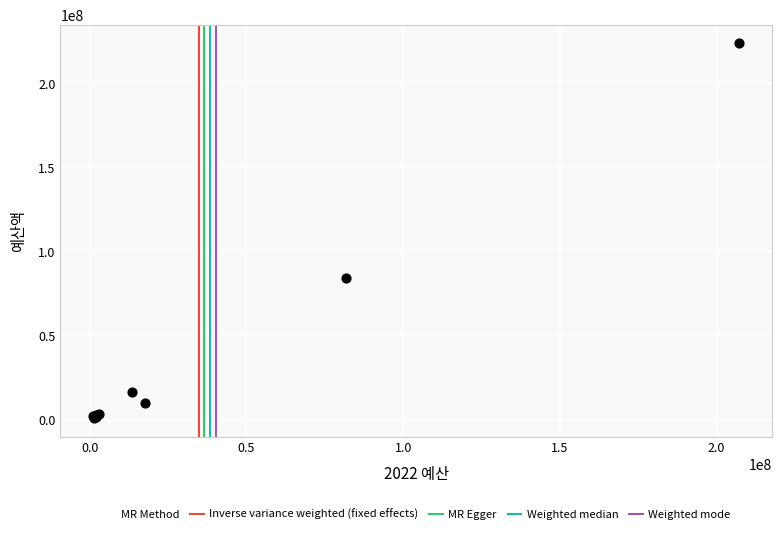

What Y value in the scatter plot is closest to 112275000?

84402381